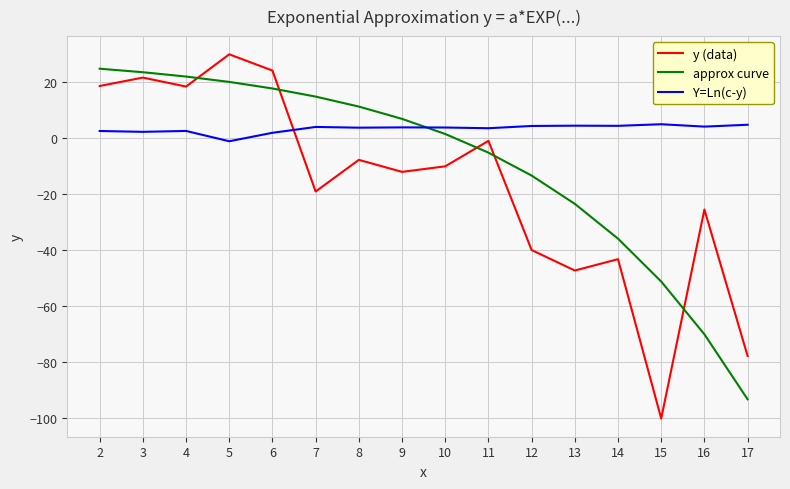

The value of y (data) at 3 is 38.7. True or false?

False